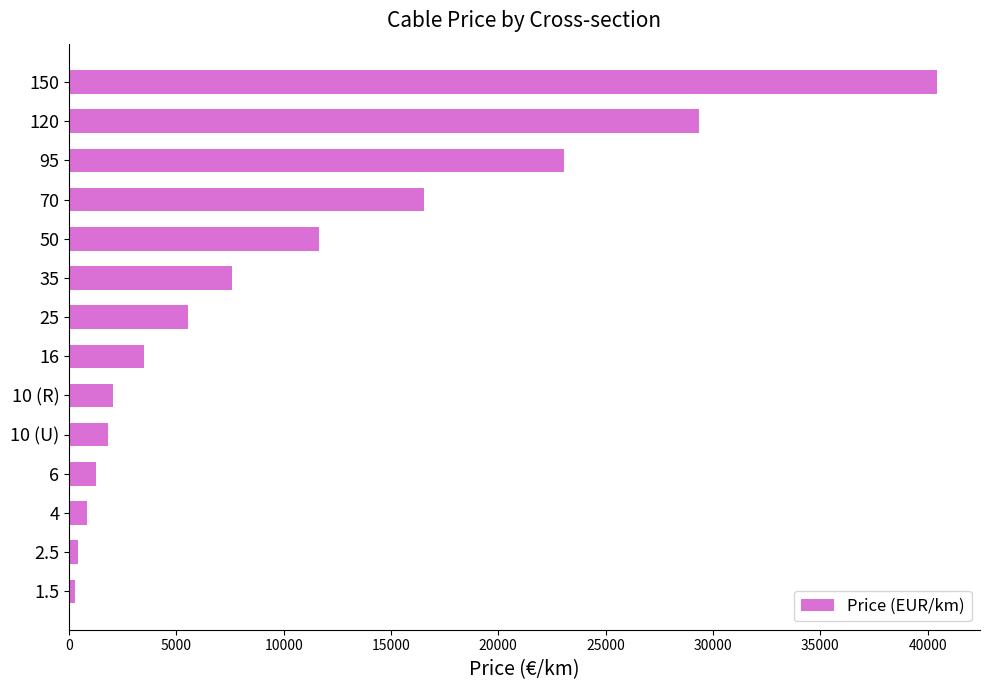

Is it true that the value at 50 is 11658?

True